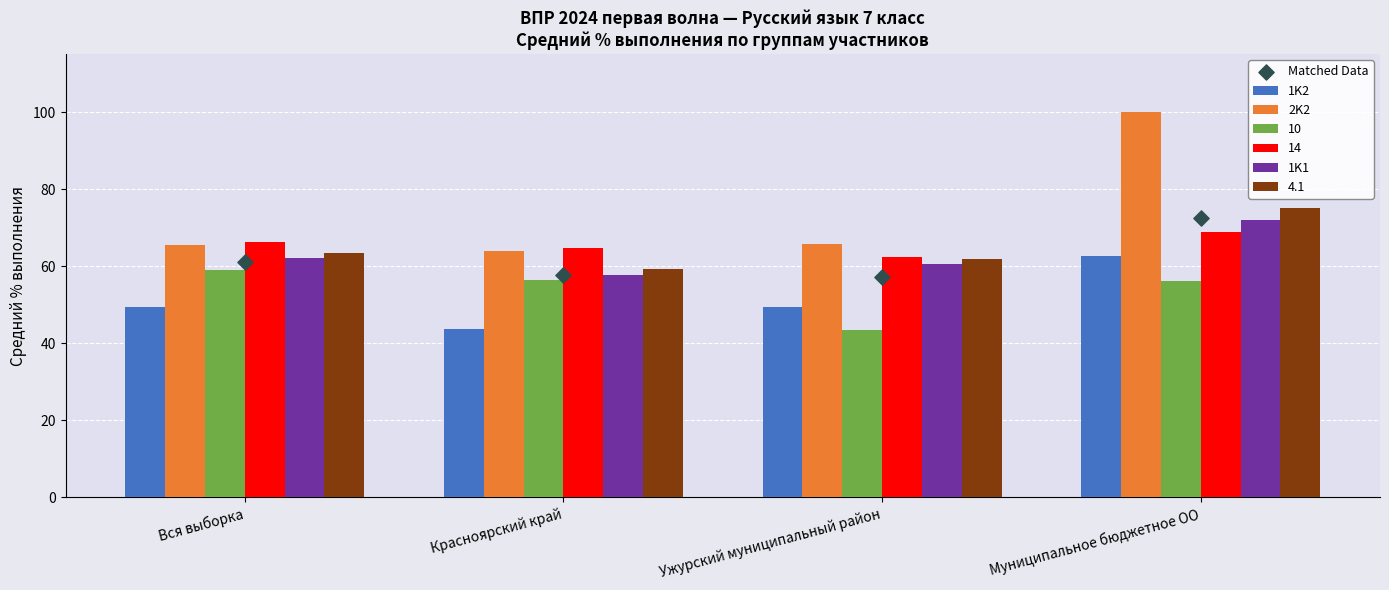

Which series has the widest spread of Y values?

2K2